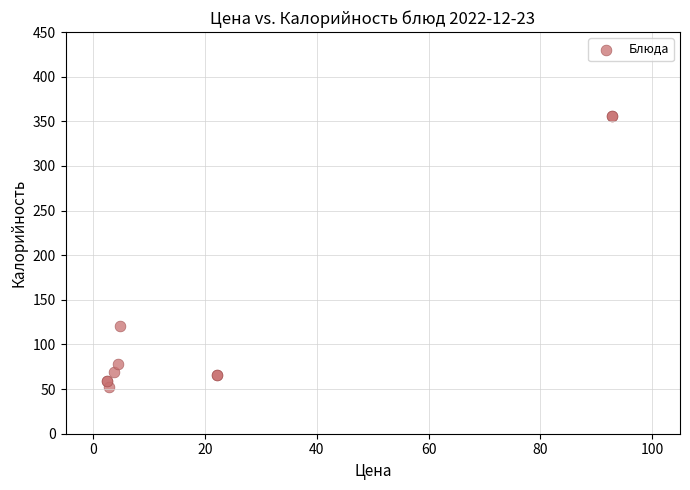

What Y value in the scatter plot is closest to 204?

120.5